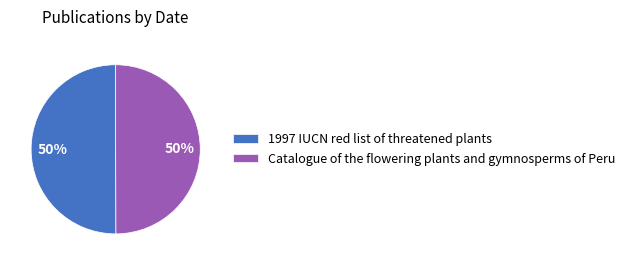

True or false: Catalogue of the flowering plants and gymnosperms of Peru accounts for 50% of the total.

True